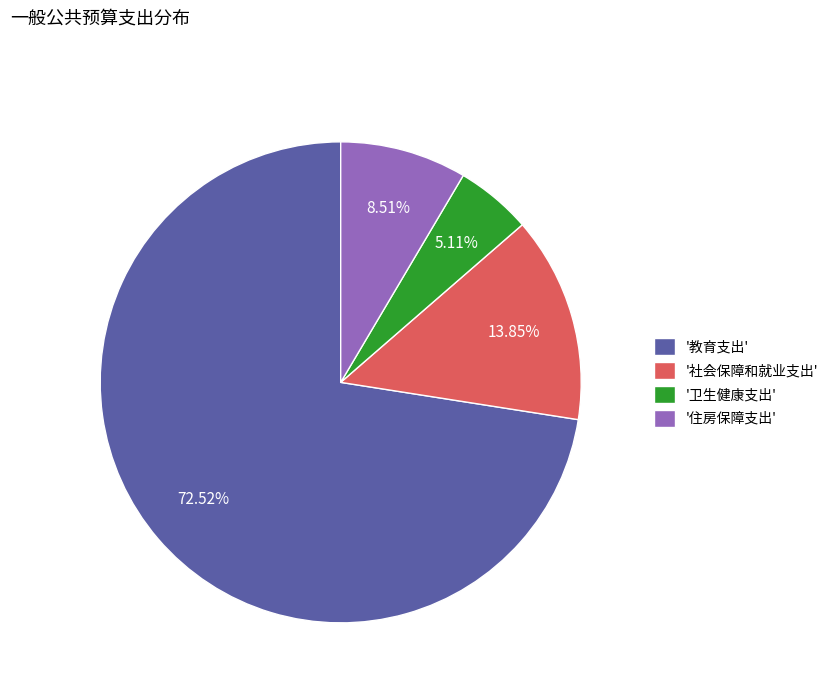

What is the ratio of the value at '卫生健康支出' to the value at '社会保障和就业支出'?

0.4